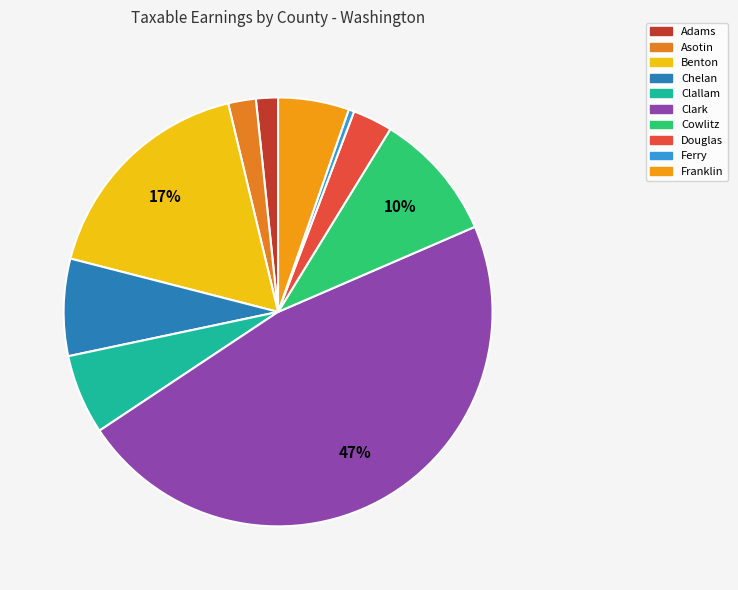

To the nearest percent, what is the combined percentage of Clallam and Asotin?

8%